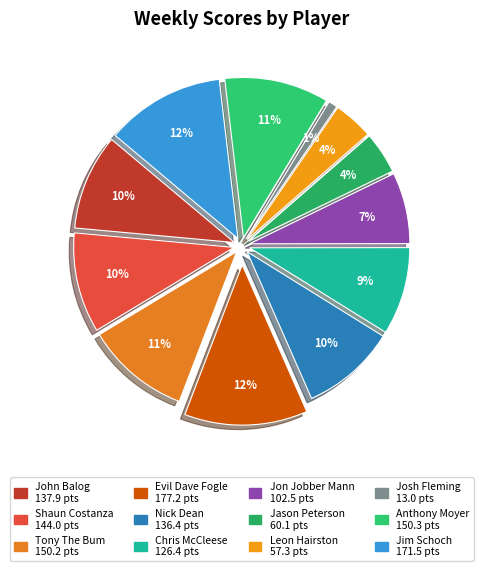

To the nearest percent, what percentage of the pie is Chris McCleese?

9%